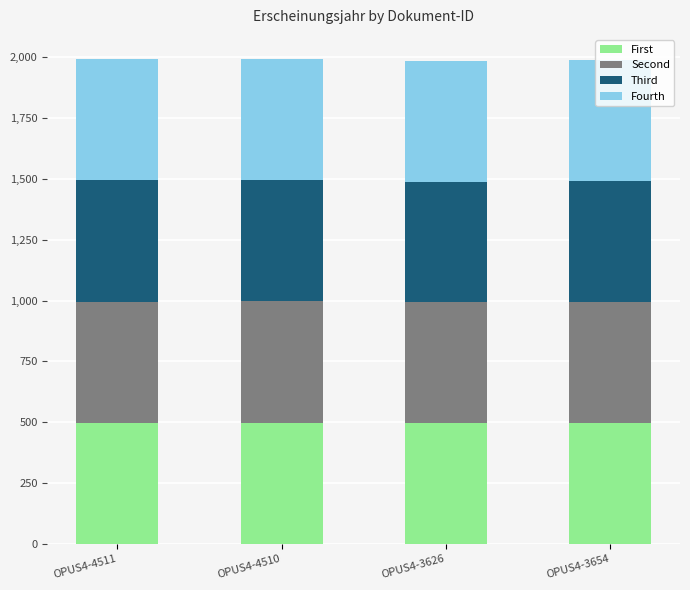

The value of First at OPUS4-3626 is 496.2. True or false?

True